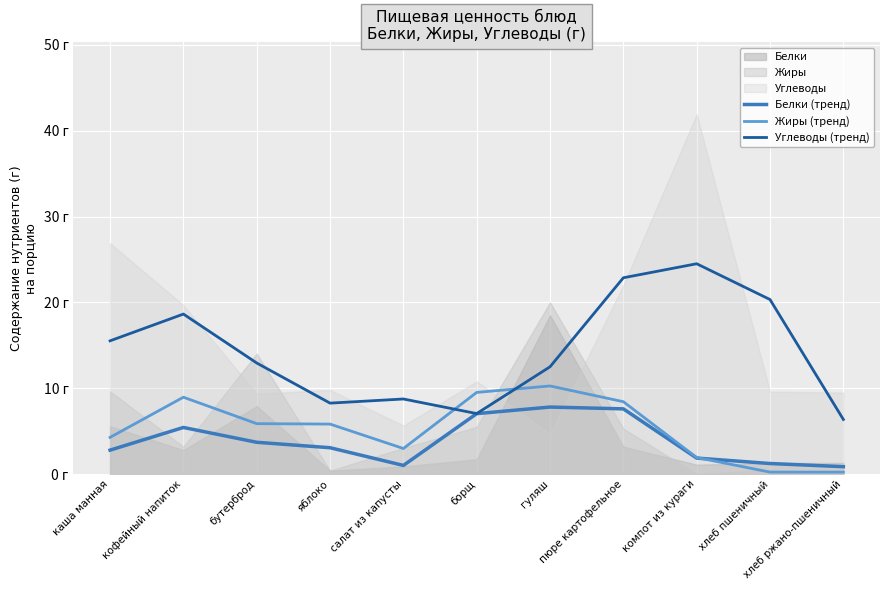

Where does the Углеводы (тренд) series first go above 12?

каша манная